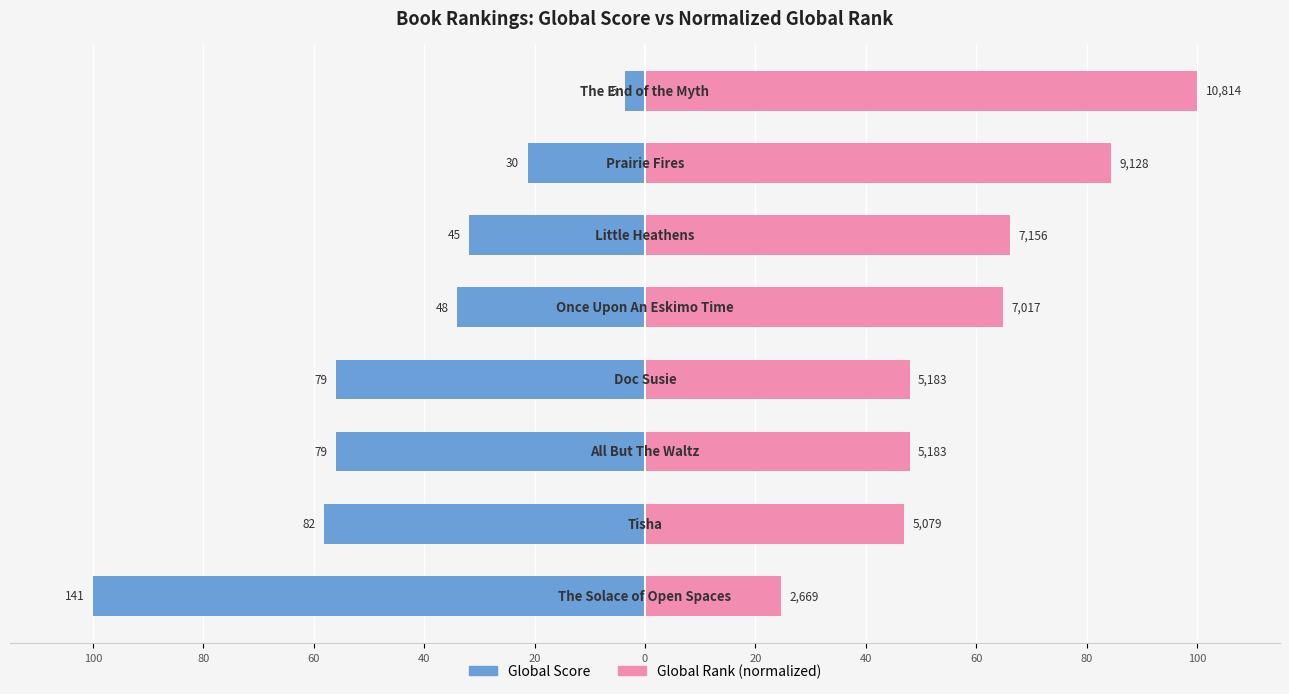

Between 40 and 40, which series saw the biggest shift?

Global Score